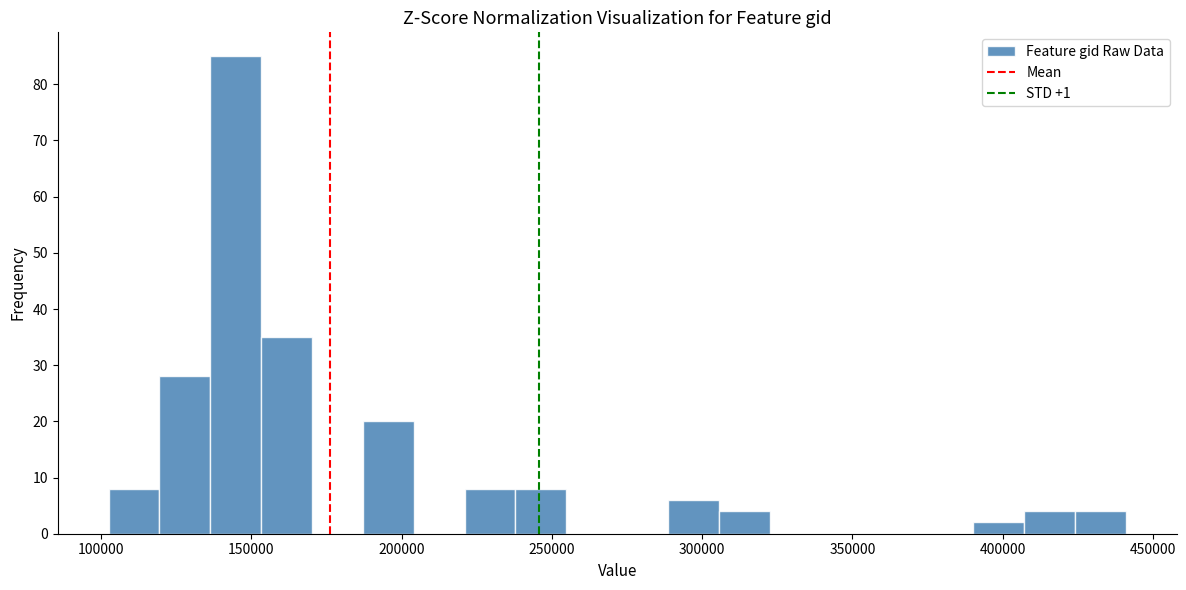

Around what value on the x-axis is the tallest bar? Give the approximate position of its centre, as read against the axis.

145000